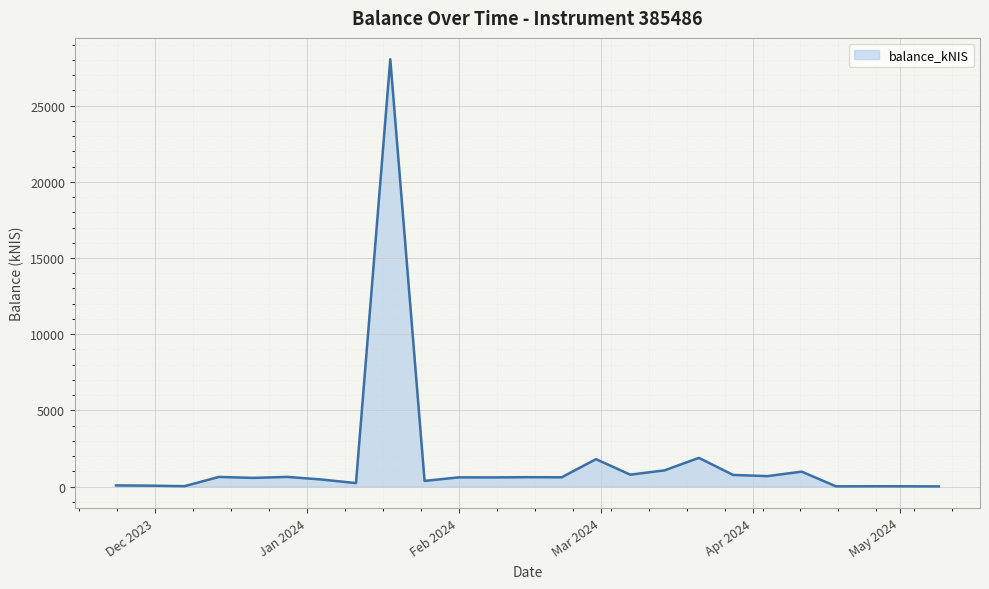

What is the maximum value shown in the chart?

28048.3